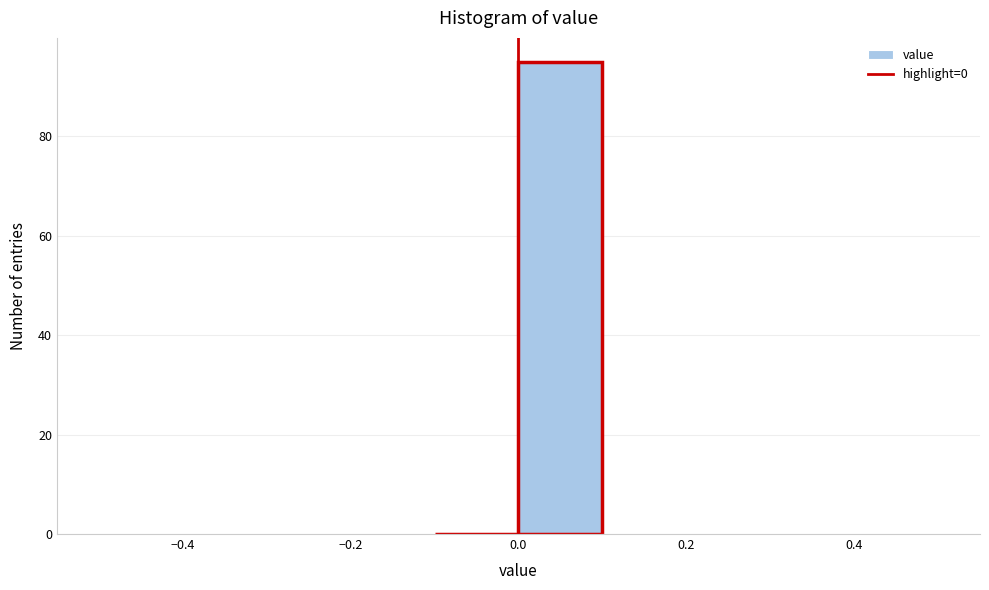

Which range on the x-axis has the tallest bar?

0.0 to 0.1